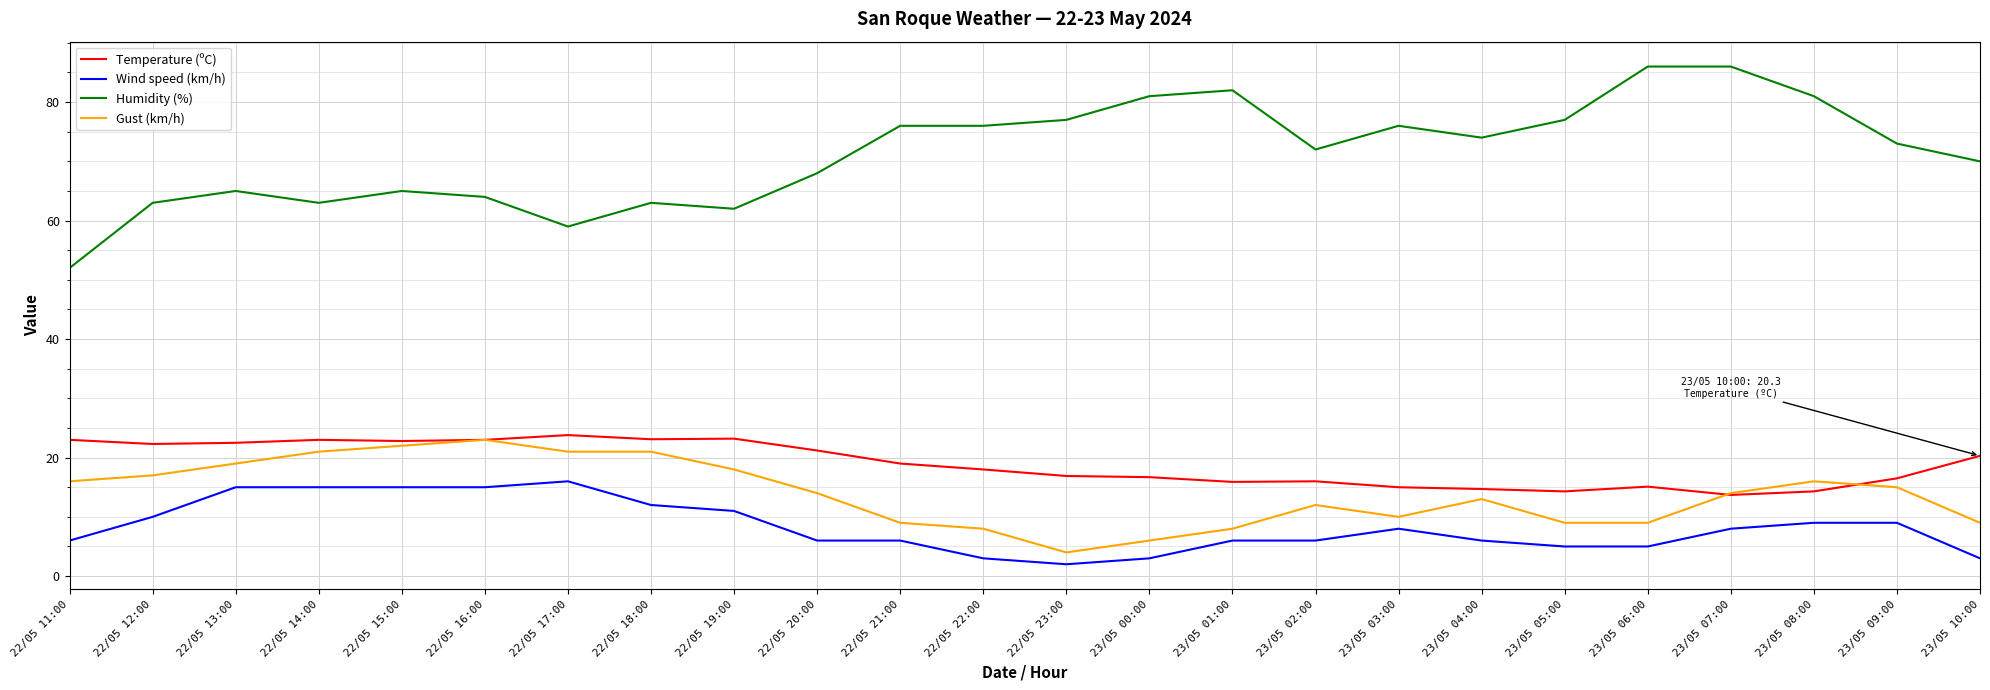

True or false: Temperature (ºC) and Wind speed (km/h) intersect in this chart.

False